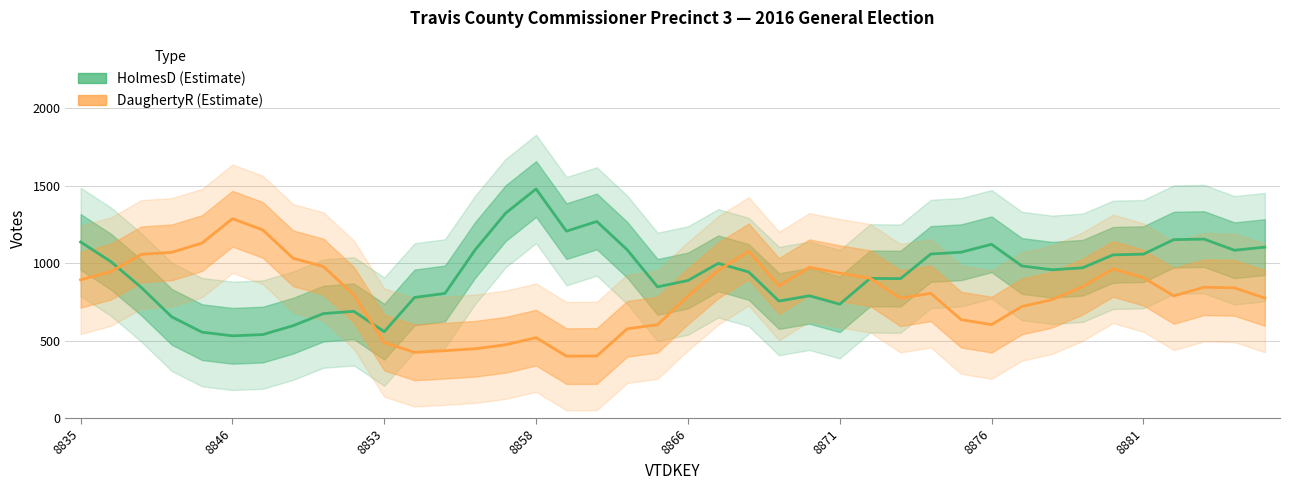

How many data points in HolmesD are less than 970?

20